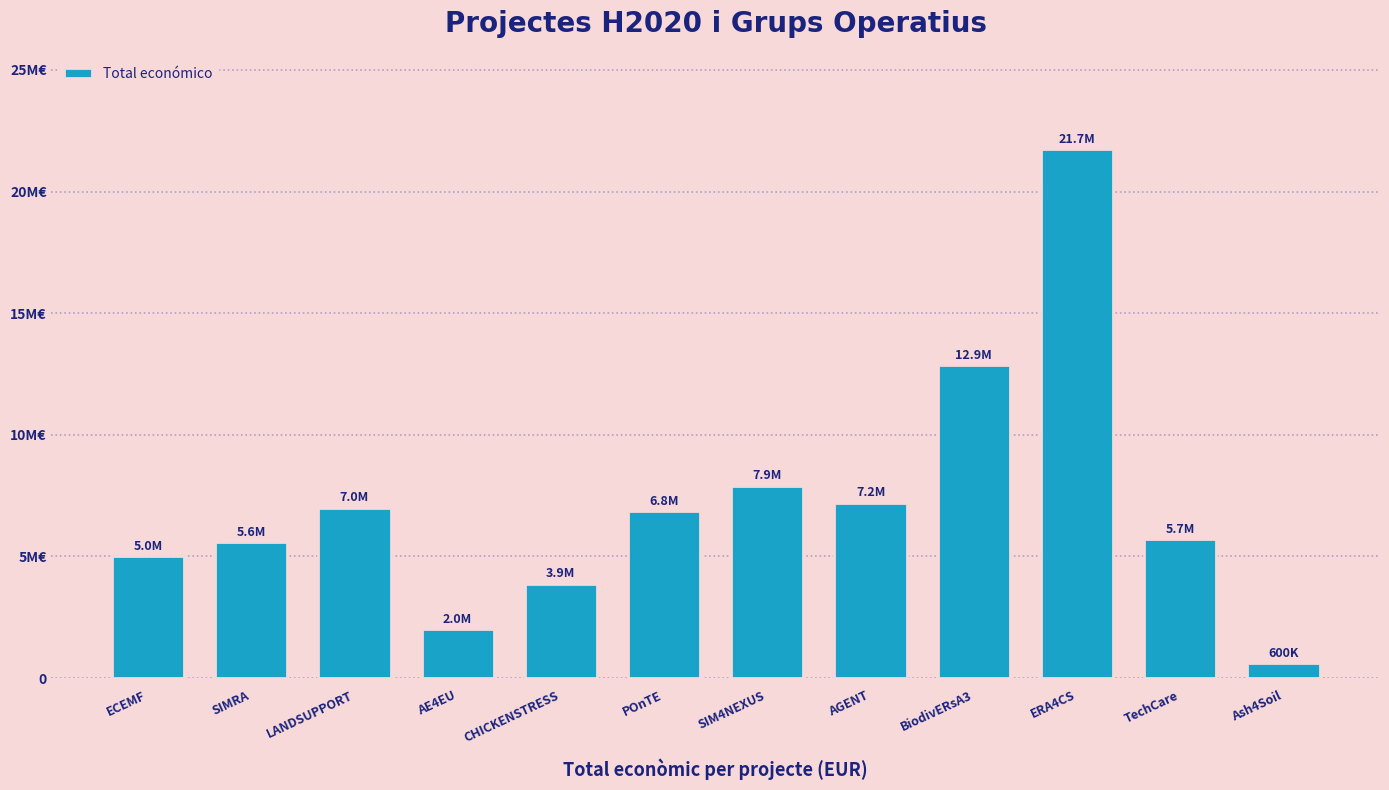

What is the change in value from AE4EU to SIM4NEXUS?

+5895771